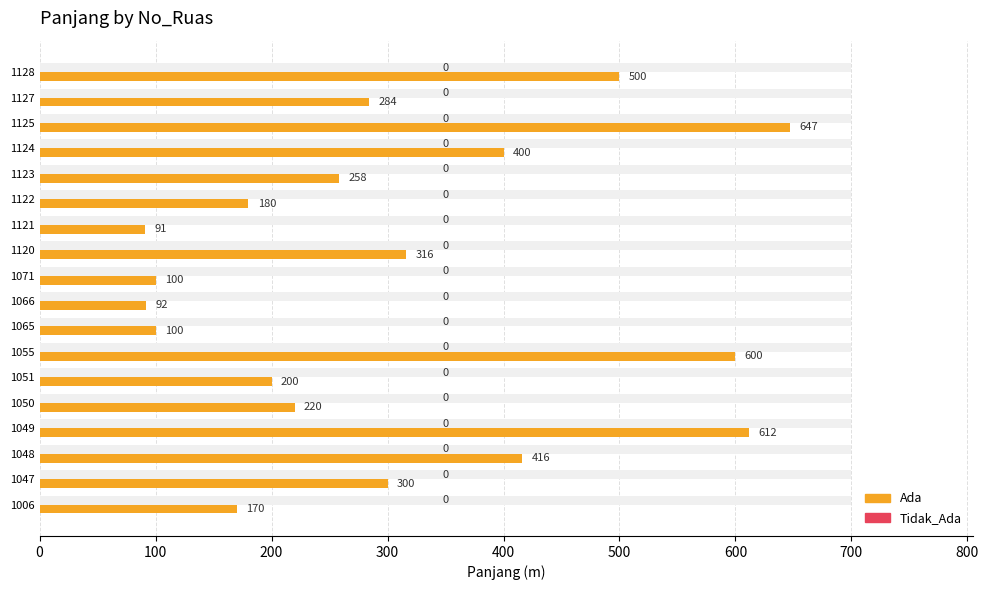

The value of Tidak_Ada at 11 is 0.6. True or false?

False